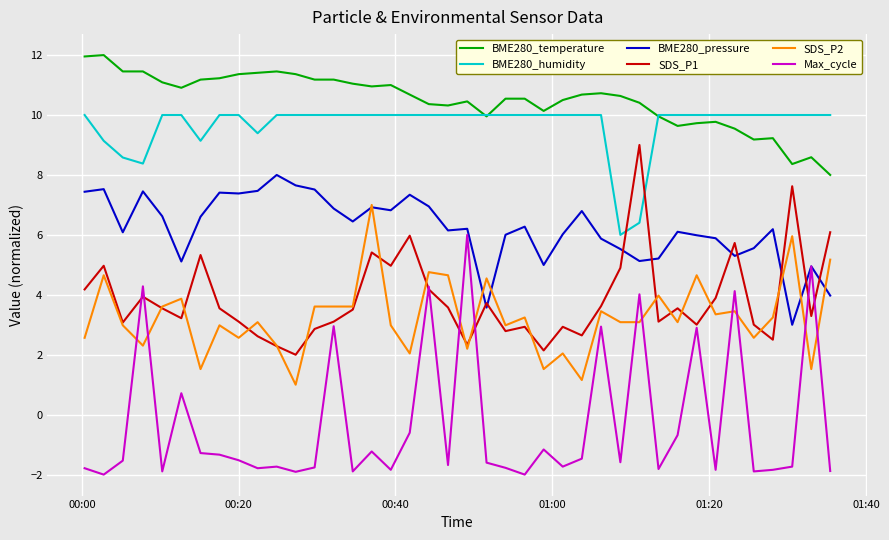

Rank the series by their maximum value, from highest to lowest.

BME280_temperature, BME280_humidity, SDS_P1, BME280_pressure, SDS_P2, Max_cycle